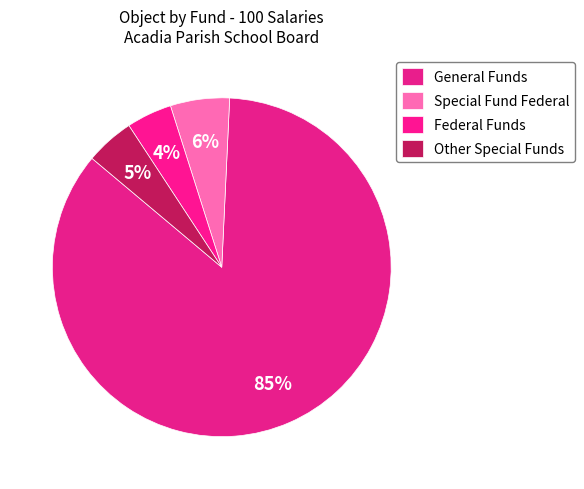

Do General Funds and Special Fund Federal together represent more than half of the pie?

Yes